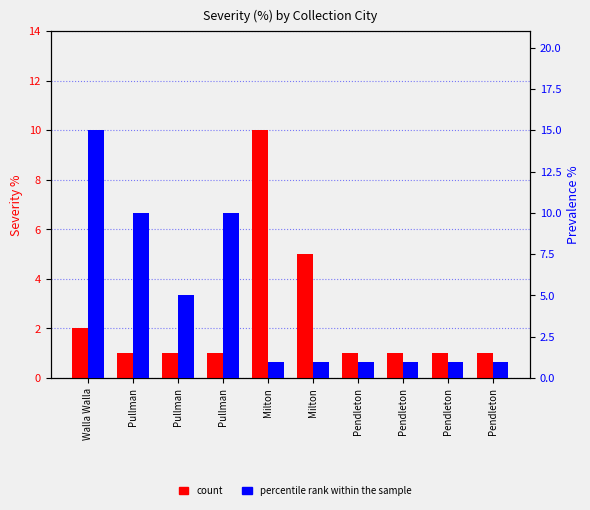

What is the approximate value of count at Pendleton?

1